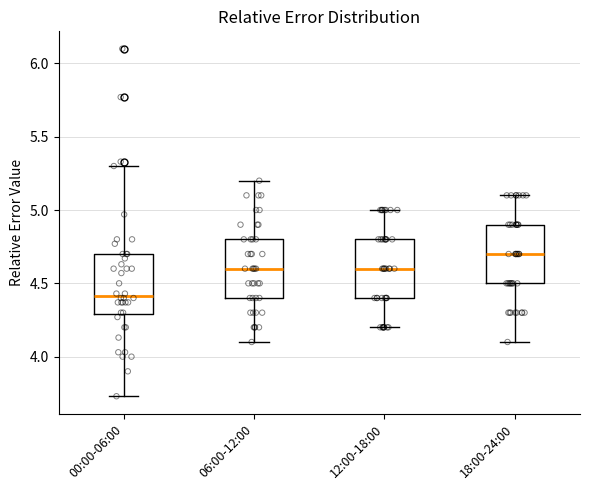

Where does the median line of the box for 00:00-06:00 sit on the y-axis? The values are not printed on the chart, so give them approximately, as read against the axis.

4.40